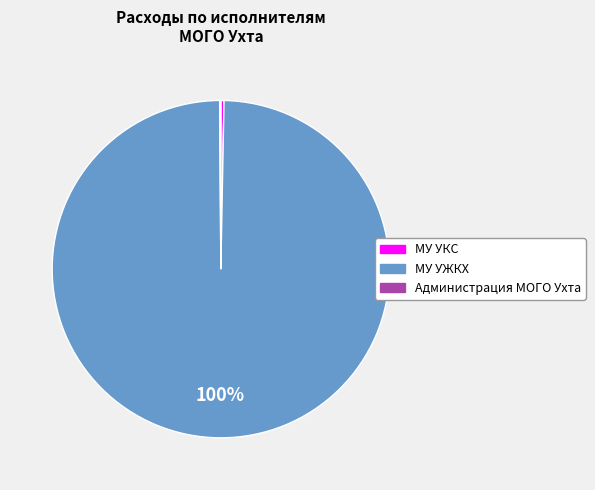

What percentage is the МУ УЖКХ slice, to the nearest percent?

100%